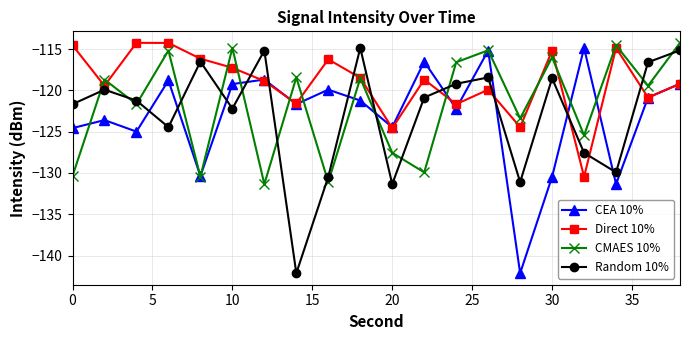

Which series has the largest total across all categories?

Direct 10%